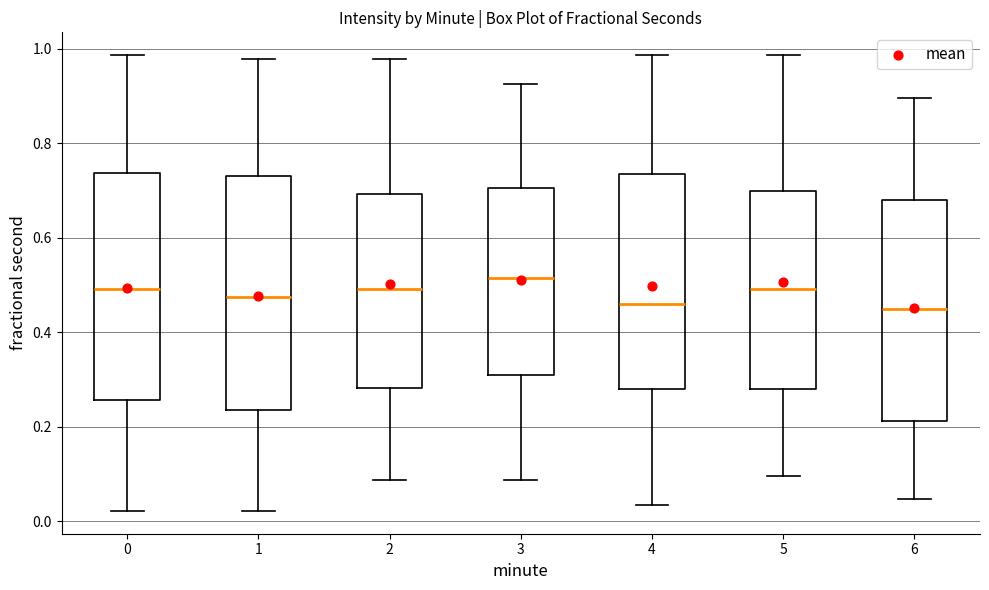

Reading left to right, transcribe this box plot: for each box, give where its median line is, the range the box spans, and where its two whiskers end, as read against the y-axis. The values are not printed on the chart, so give them approximately, as read against the axis.

0: median 0.50, box 0.26 to 0.74, whiskers 0.02 to 0.98
1: median 0.48, box 0.24 to 0.74, whiskers 0.02 to 0.98
2: median 0.50, box 0.28 to 0.70, whiskers 0.08 to 0.98
3: median 0.52, box 0.30 to 0.70, whiskers 0.08 to 0.92
4: median 0.46, box 0.28 to 0.74, whiskers 0.04 to 0.98
5: median 0.50, box 0.28 to 0.70, whiskers 0.10 to 0.98
6: median 0.44, box 0.22 to 0.68, whiskers 0.04 to 0.90